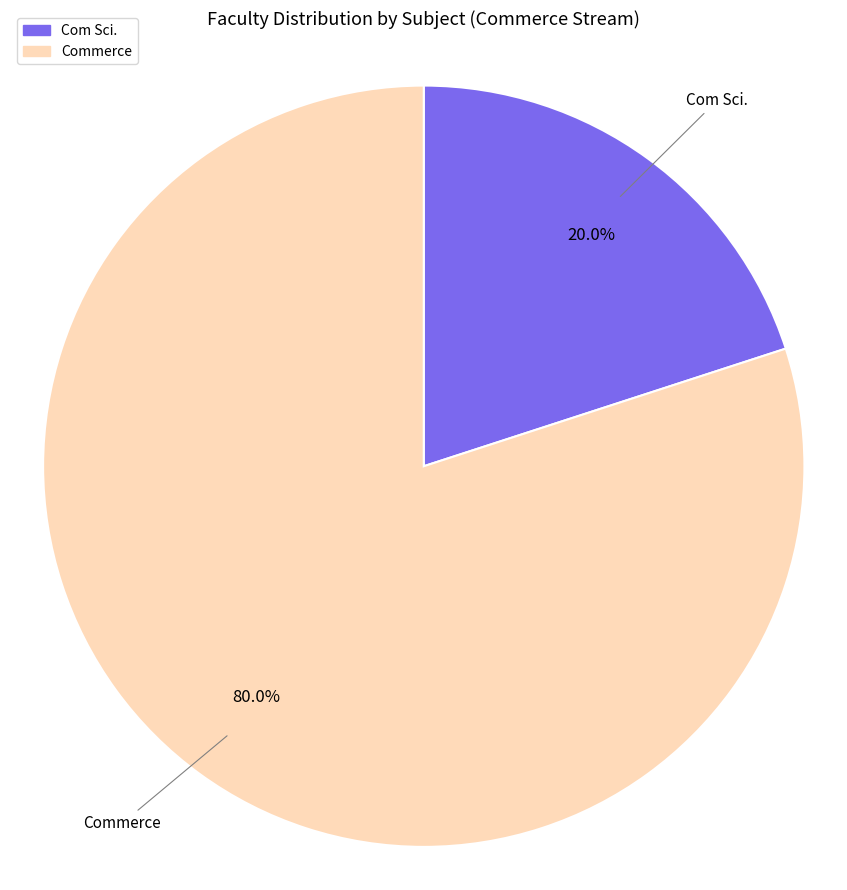

To the nearest percent, what is the difference between the Com Sci. and Commerce slice percentages?

60%